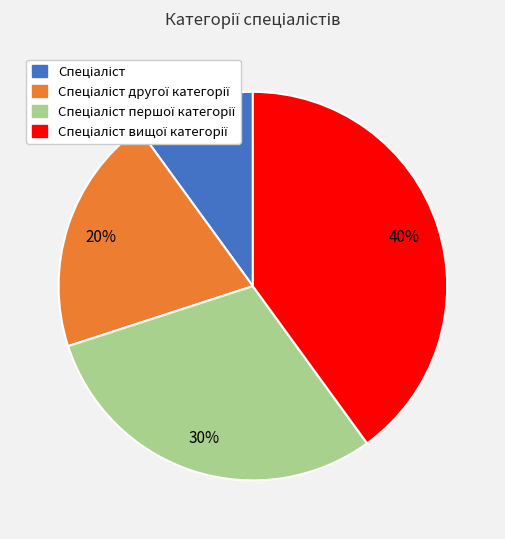

To the nearest percent, what is the difference between the largest and smallest slice percentages?

30%